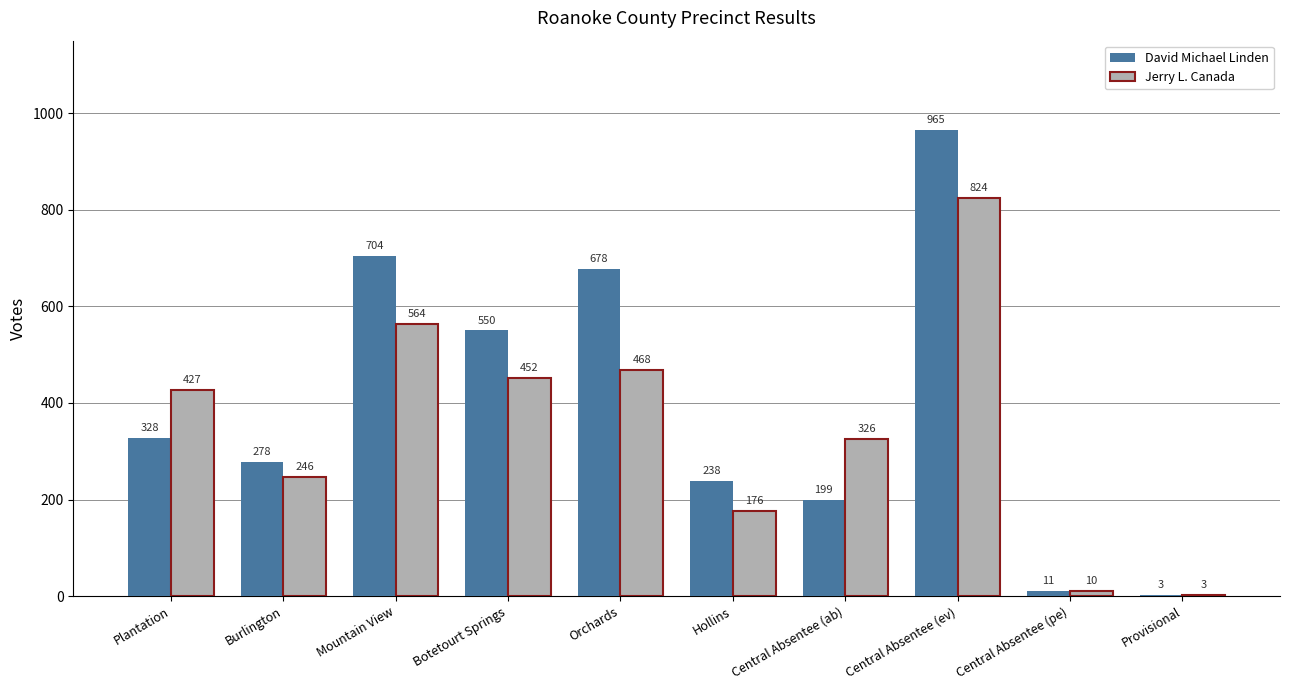

What is the difference between the David Michael Linden values at Orchards and Central Absentee (ev)?

287